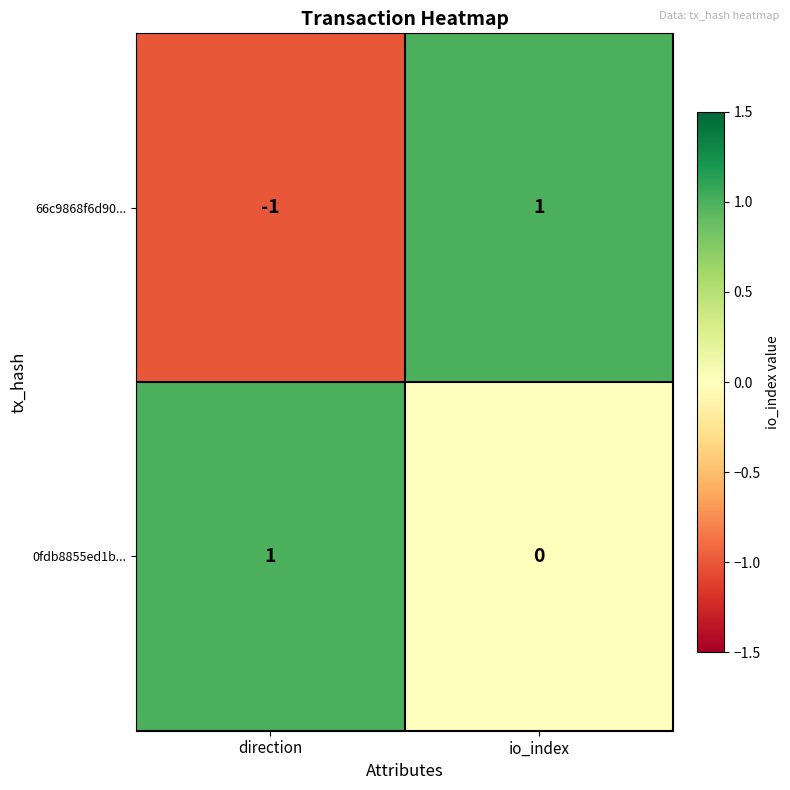

List the series in order of their overall mean, highest first.

0fdb8855ed1b..., 66c9868f6d90...